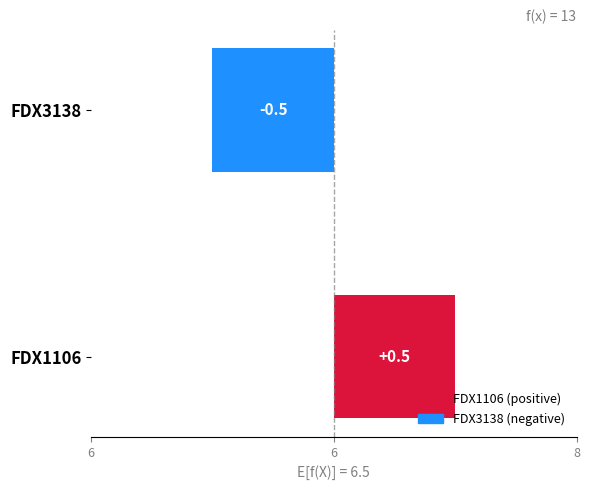

What is the approximate value at FDX1106?

0.5